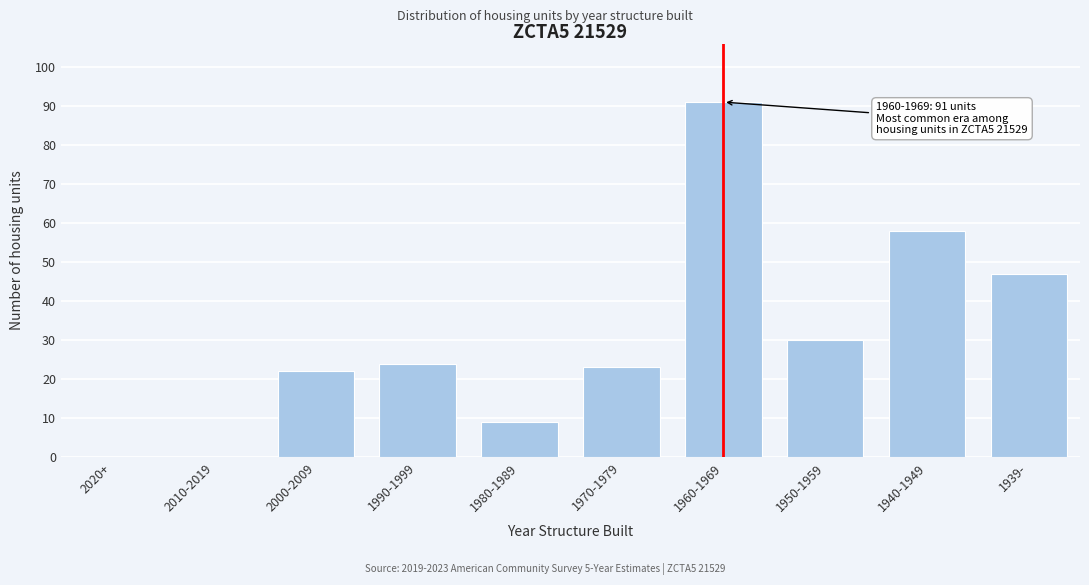

Reading left to right, transcribe all the data shown in this chart.

2020+=0	2010-2019=0	2000-2009=22	1990-1999=24	1980-1989=9	1970-1979=23	1960-1969=91	1950-1959=30	1940-1949=58	1939-=47